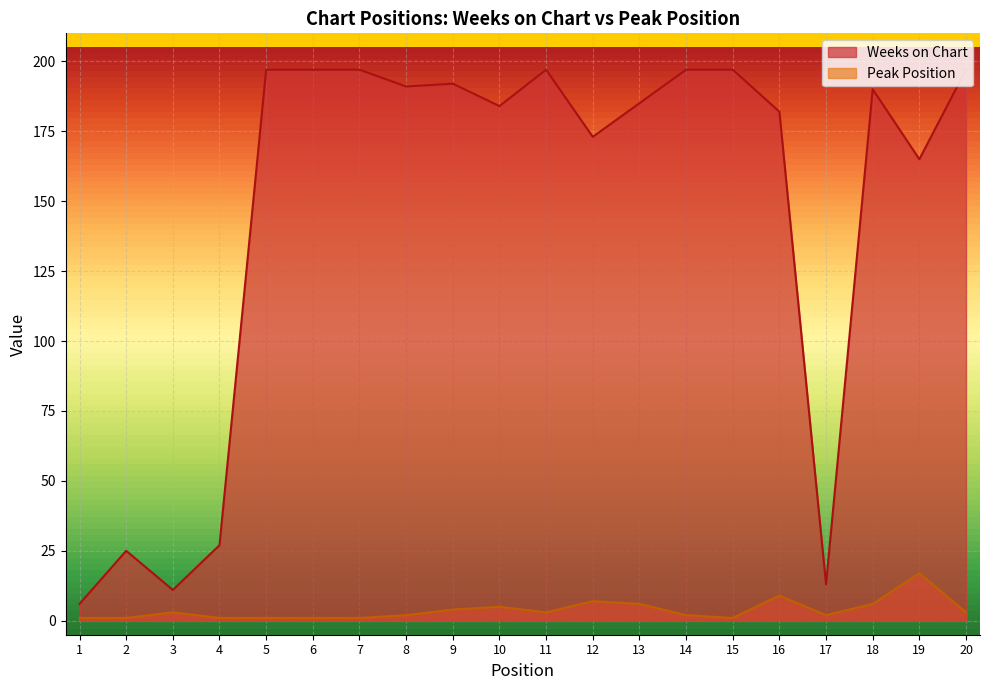

What is the value of the Peak Position point at the 11th from the left?

3